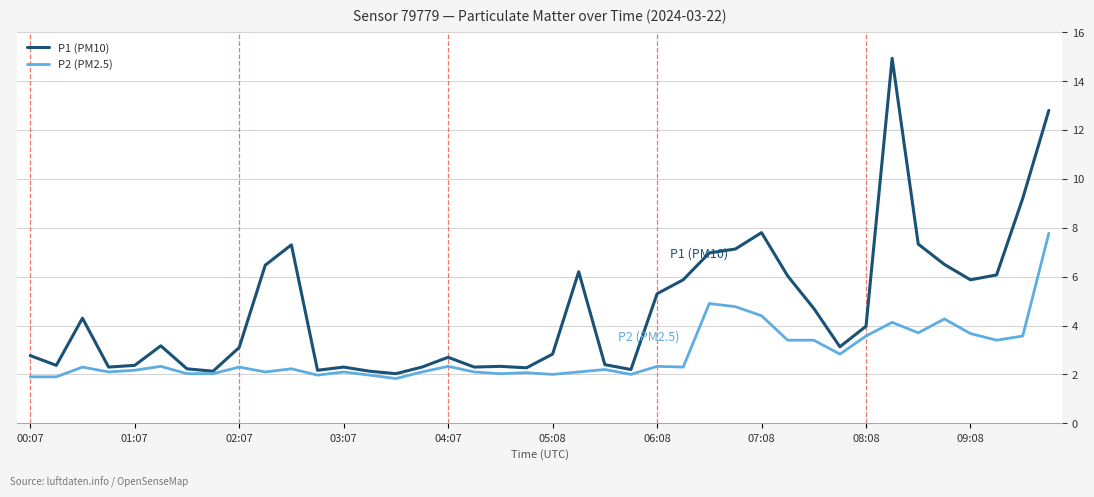

What is the minimum value for P1 (PM10)?

2.0